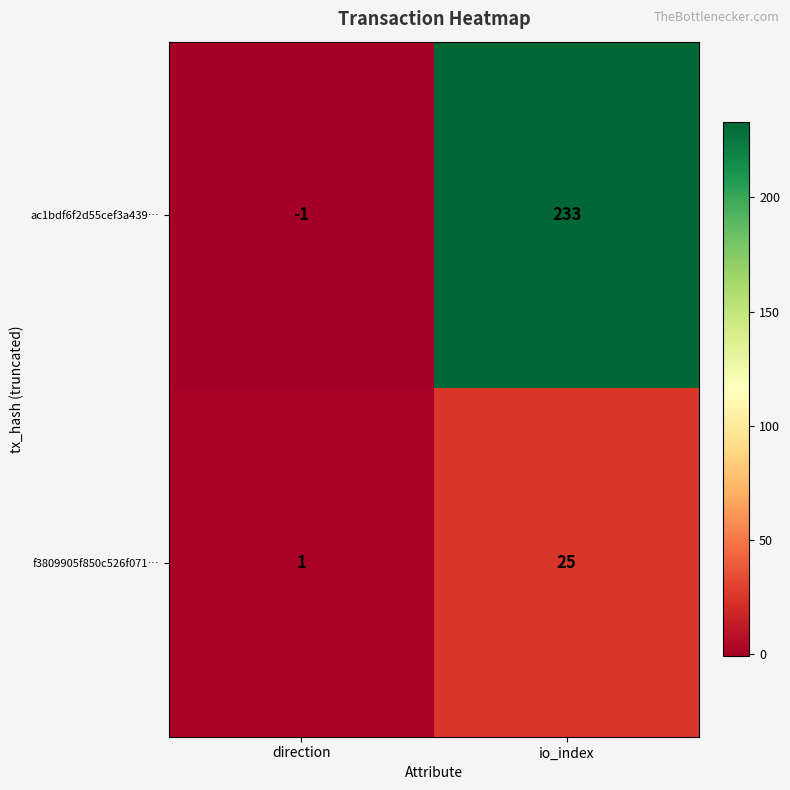

Rank the series by their average value, from highest to lowest.

ac1bdf6f2d55cef3a439…, f3809905f850c526f071…